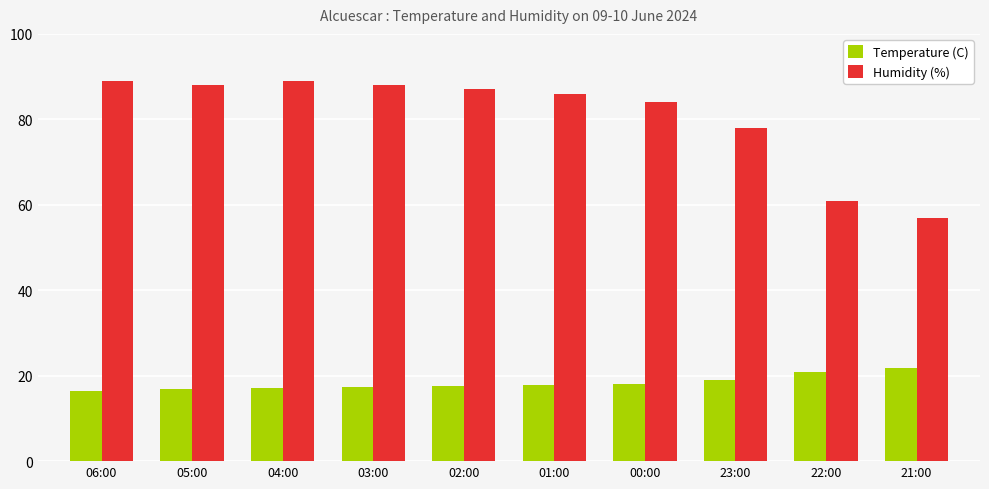

At how many categories does at least one series exceed 63?

8